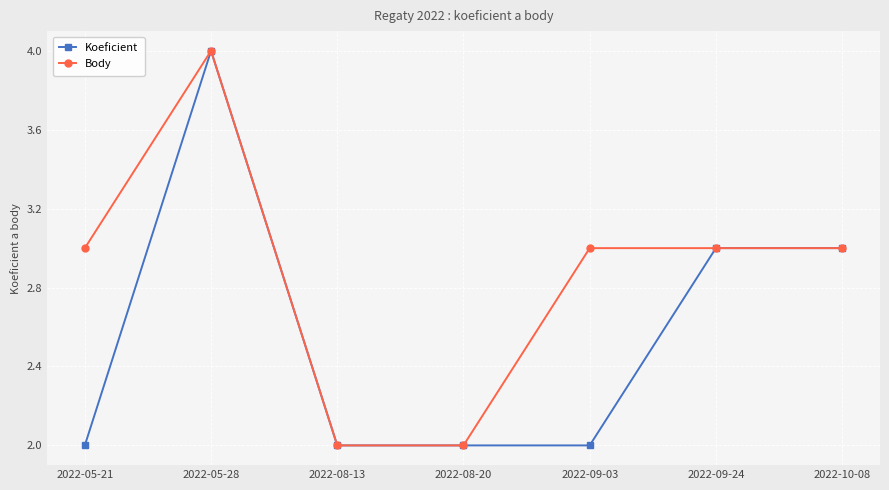

What is the difference between the second highest and minimum values in the Body series?

1